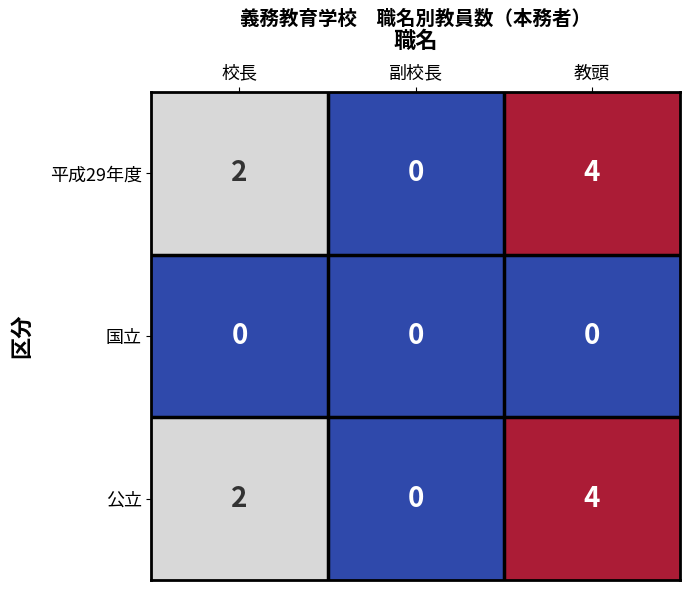

Reading left to right, what are all the values shown in this chart?

平成29年度: 校長=2	副校長=0	教頭=4
国立: 校長=0	副校長=0	教頭=0
公立: 校長=2	副校長=0	教頭=4